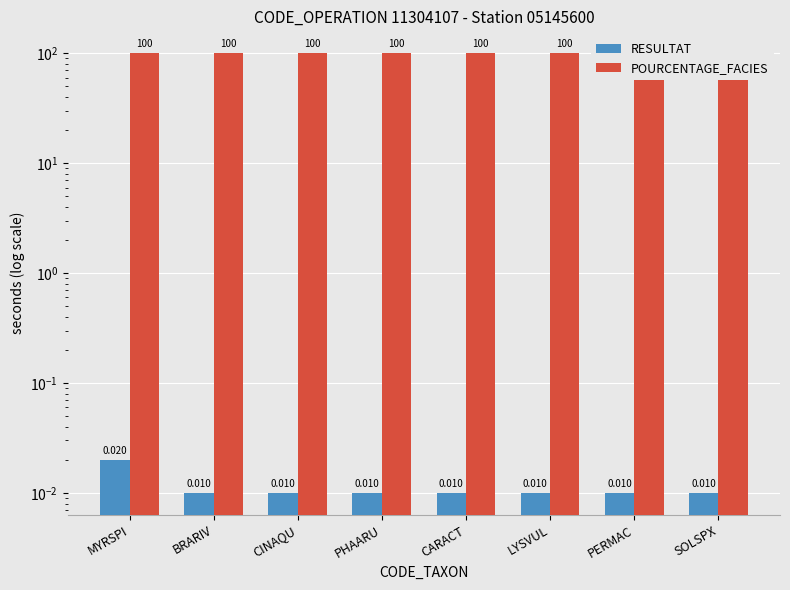

At LYSVUL, list the series in order from smallest to largest.

RESULTAT, POURCENTAGE_FACIES